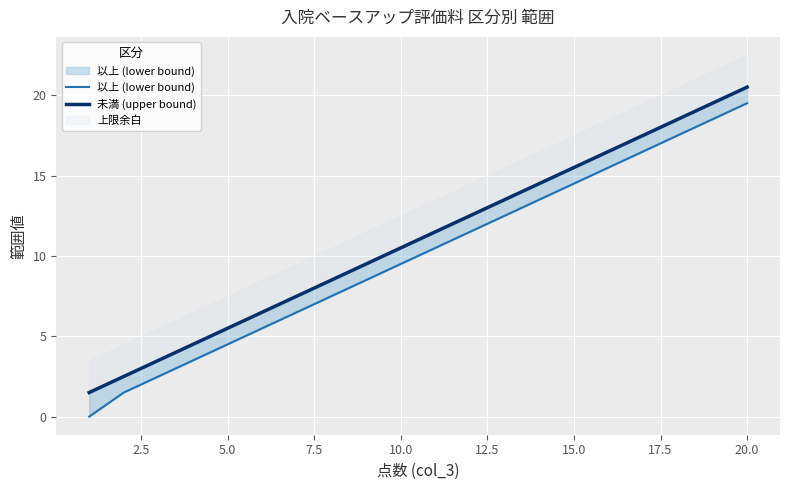

True or false: 以上 (lower bound) and 未満 (upper bound) cross at least once.

False